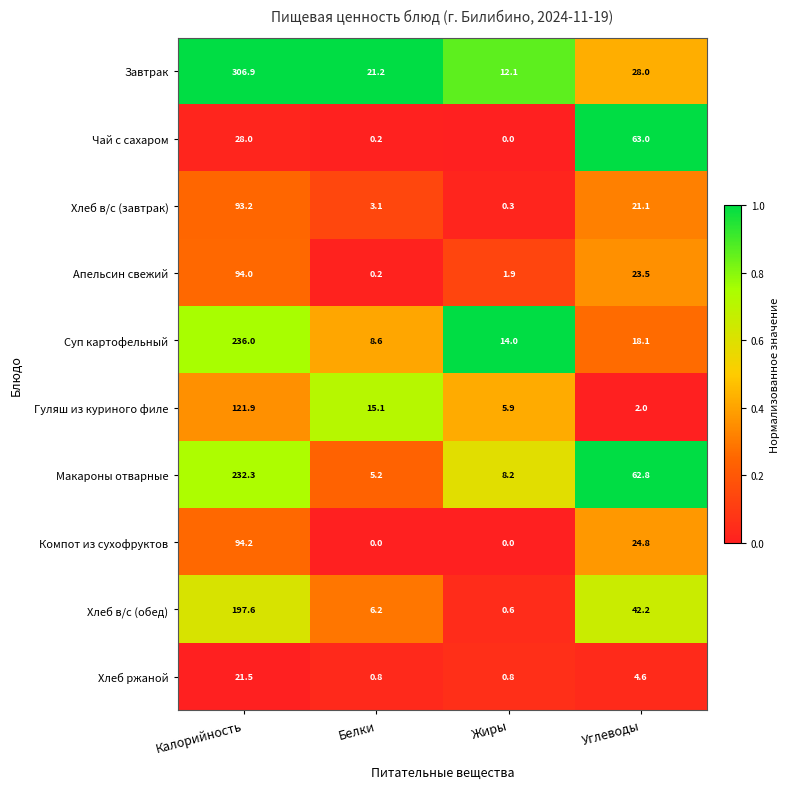

The Гуляш из куриного филе series shows 3.9 at Жиры. True or false?

False